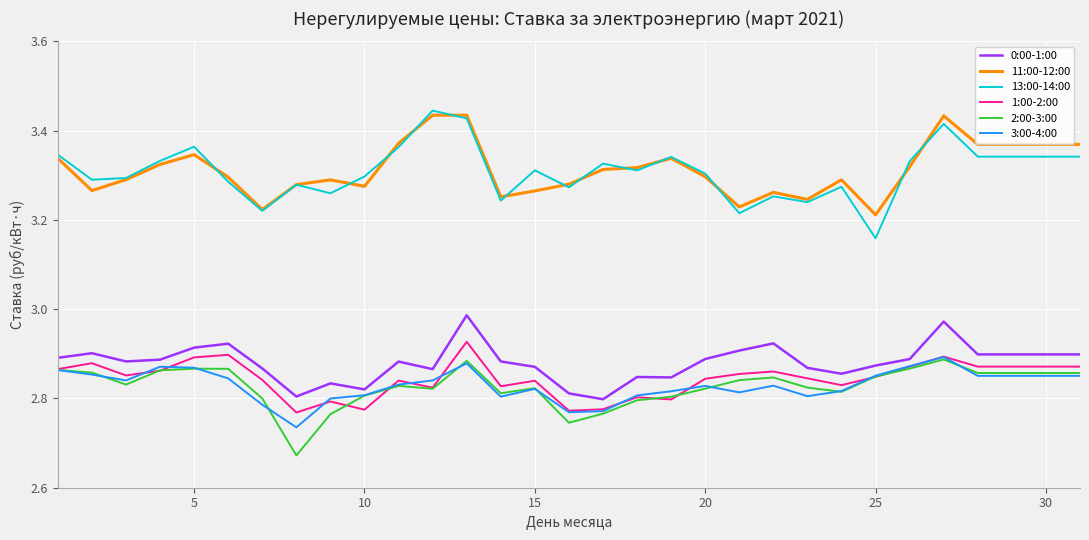

Which series has the largest range (max minus min)?

13:00-14:00